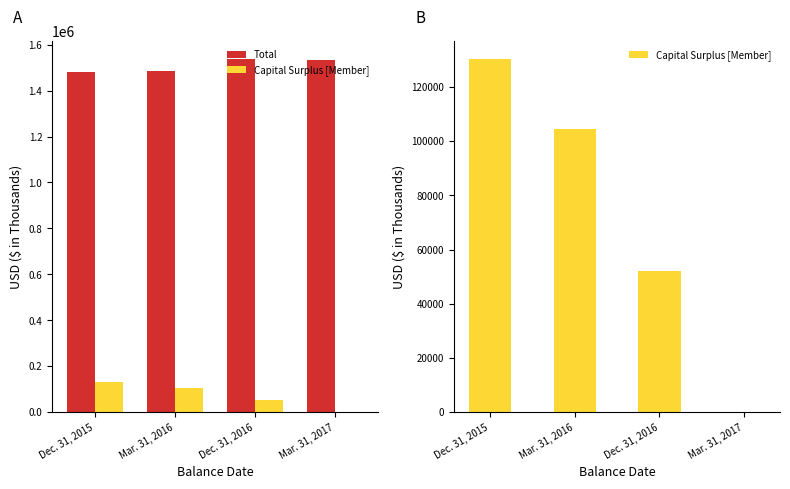

What position from the left is Mar. 31, 2017?

4